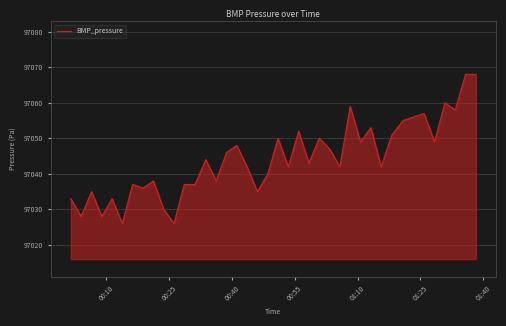

What is the minimum value shown in the chart?

97026